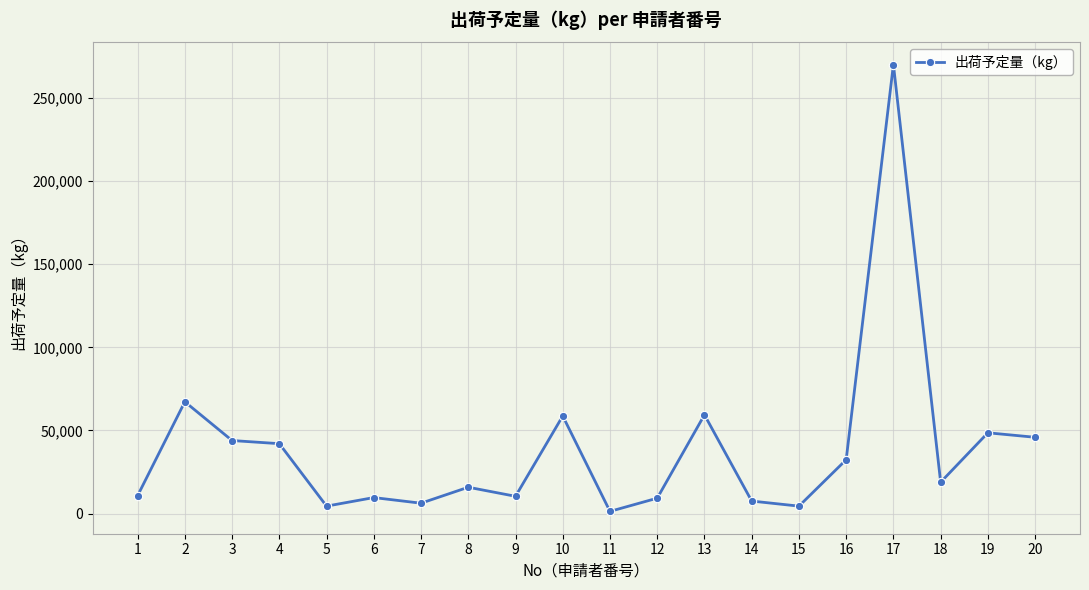

At which category does the data reach its first local peak?

2